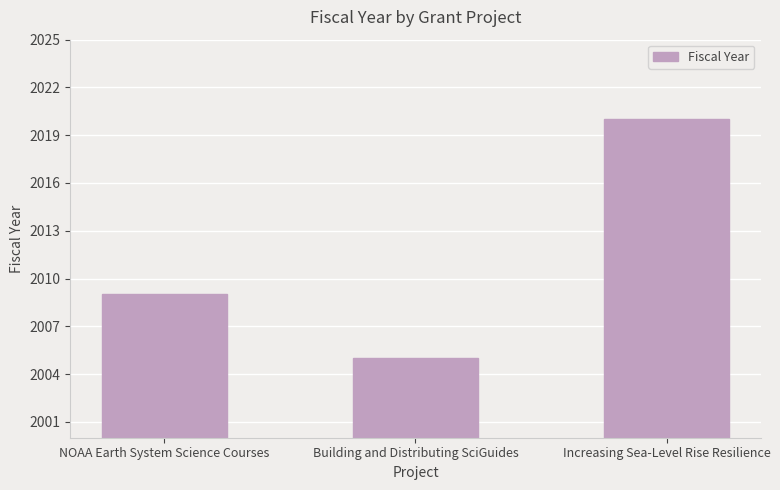

The value at Increasing Sea-Level Rise Resilience is 2020. True or false?

True